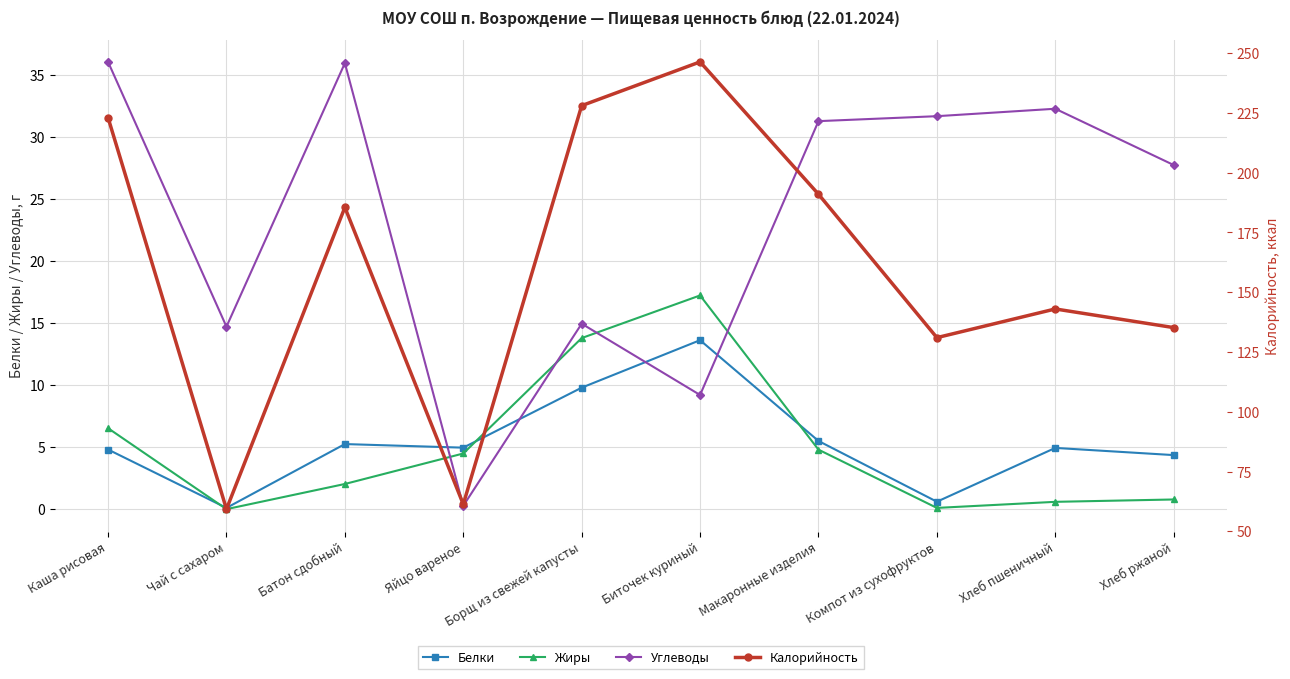

What is the label of the 1st point from the left?

Каша рисовая